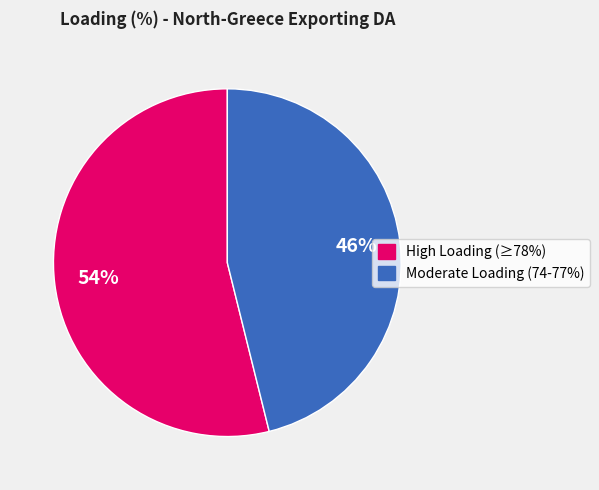

To the nearest percent, what is the average slice percentage?

50%